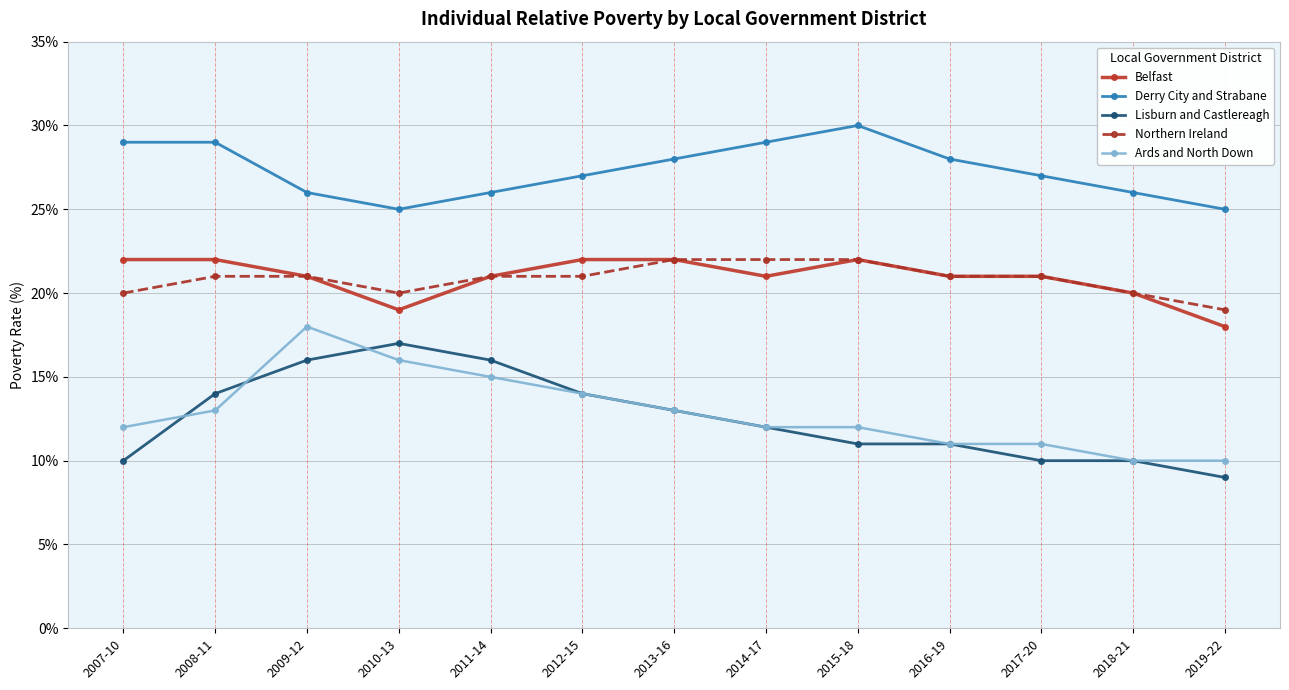

Reading left to right, extract all data points from this chart.

Belfast: 22	22	21	19	21	22	22	21	22	21	21	20	18
Derry City and Strabane: 29	29	26	25	26	27	28	29	30	28	27	26	25
Lisburn and Castlereagh: 10	14	16	17	16	14	13	12	11	11	10	10	9
Northern Ireland: 20	21	21	20	21	21	22	22	22	21	21	20	19
Ards and North Down: 12	13	18	16	15	14	13	12	12	11	11	10	10